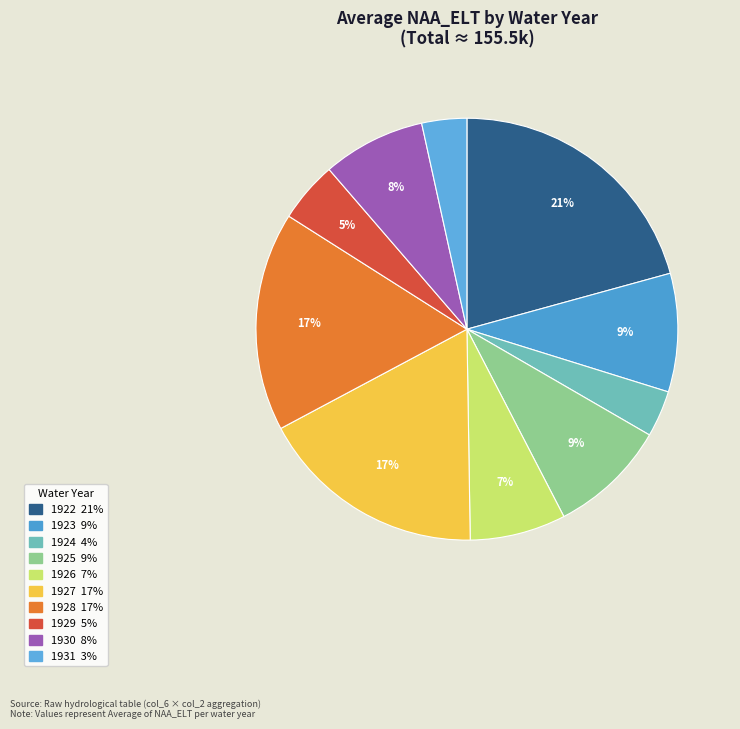

How many segments does this pie chart have?

10